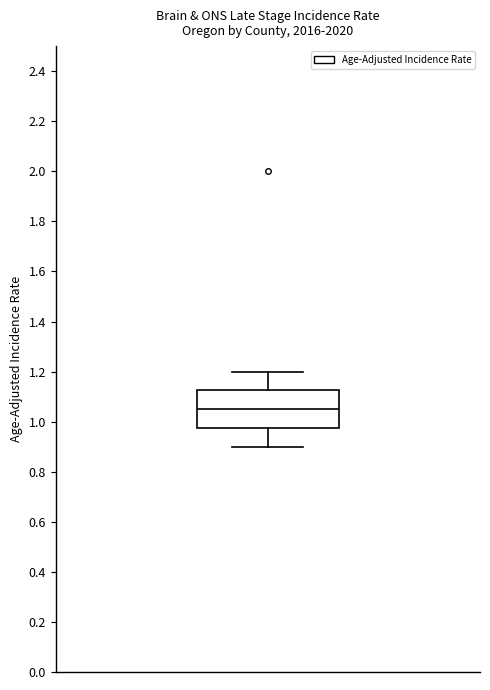

Where does the median line of the box sit on the y-axis? The values are not printed on the chart, so give them approximately, as read against the axis.

1.06